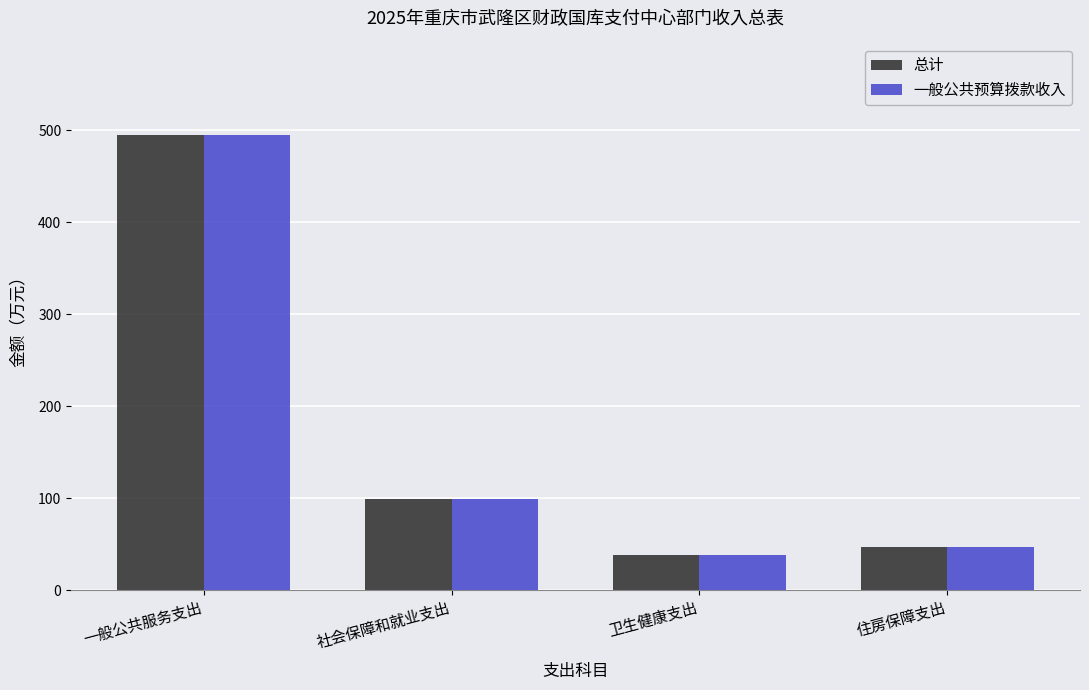

What is the smallest value displayed?

38.0